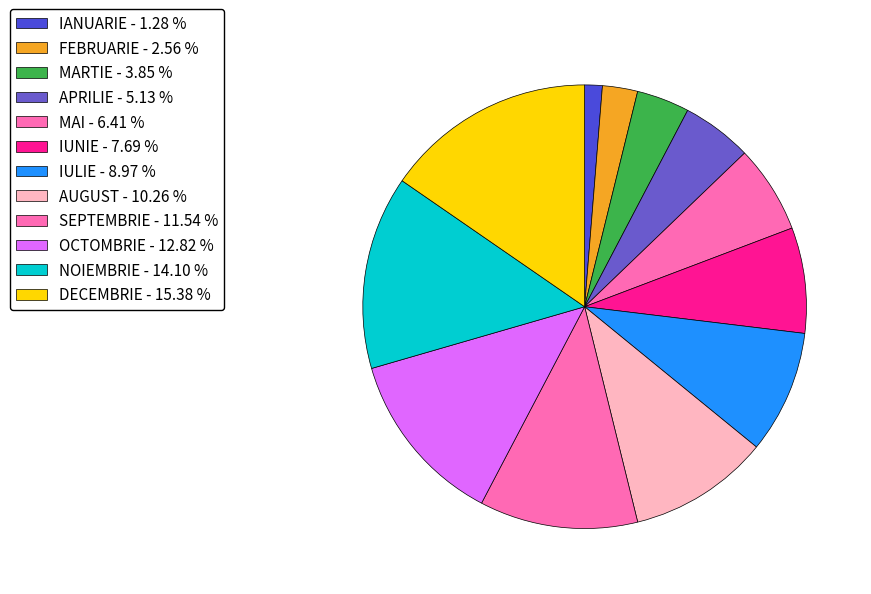

To the nearest percent, what percentage of the pie is IULIE?

9%